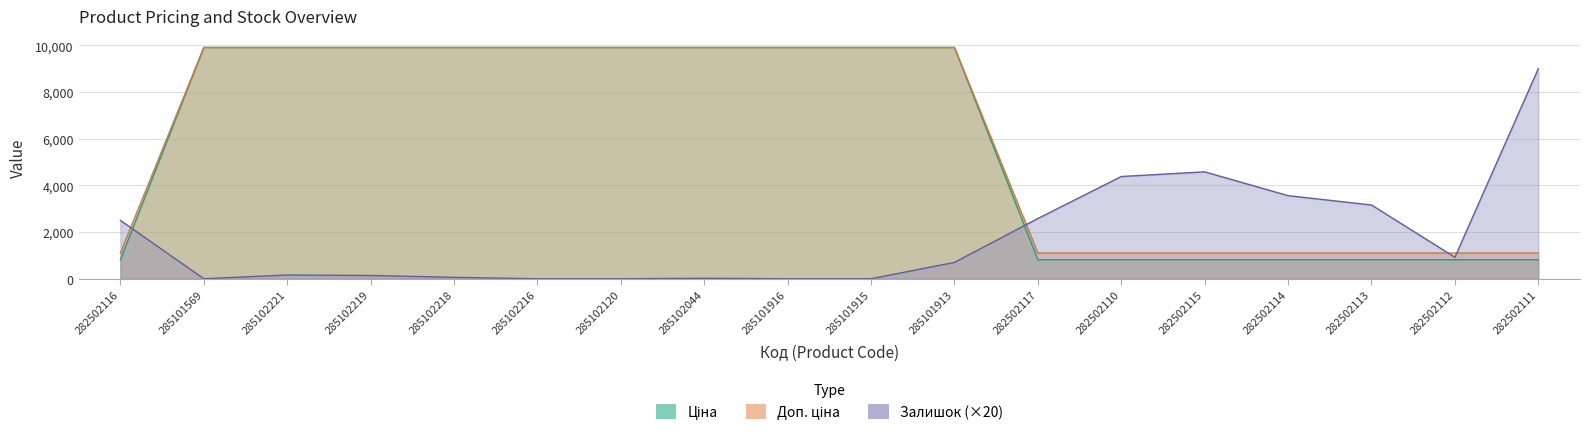

List the labels in order of Залишок value, smallest first.

285101569, 285102216, 285102120, 285101916, 285101915, 285102044, 285102218, 285102219, 285102221, 285101913, 282502112, 282502116, 282502117, 282502113, 282502114, 282502110, 282502115, 282502111